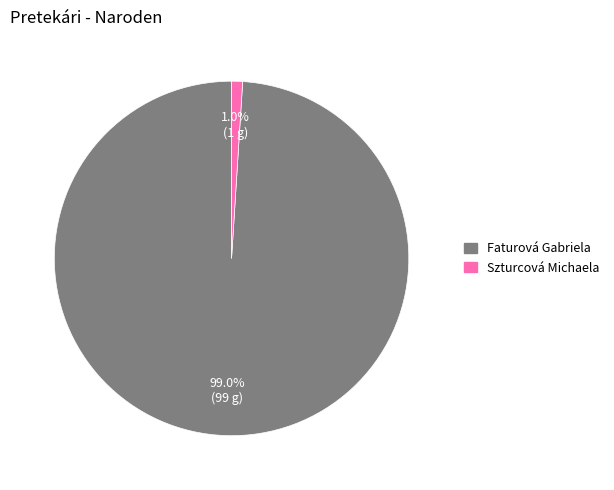

Count the number of slices in the pie.

2